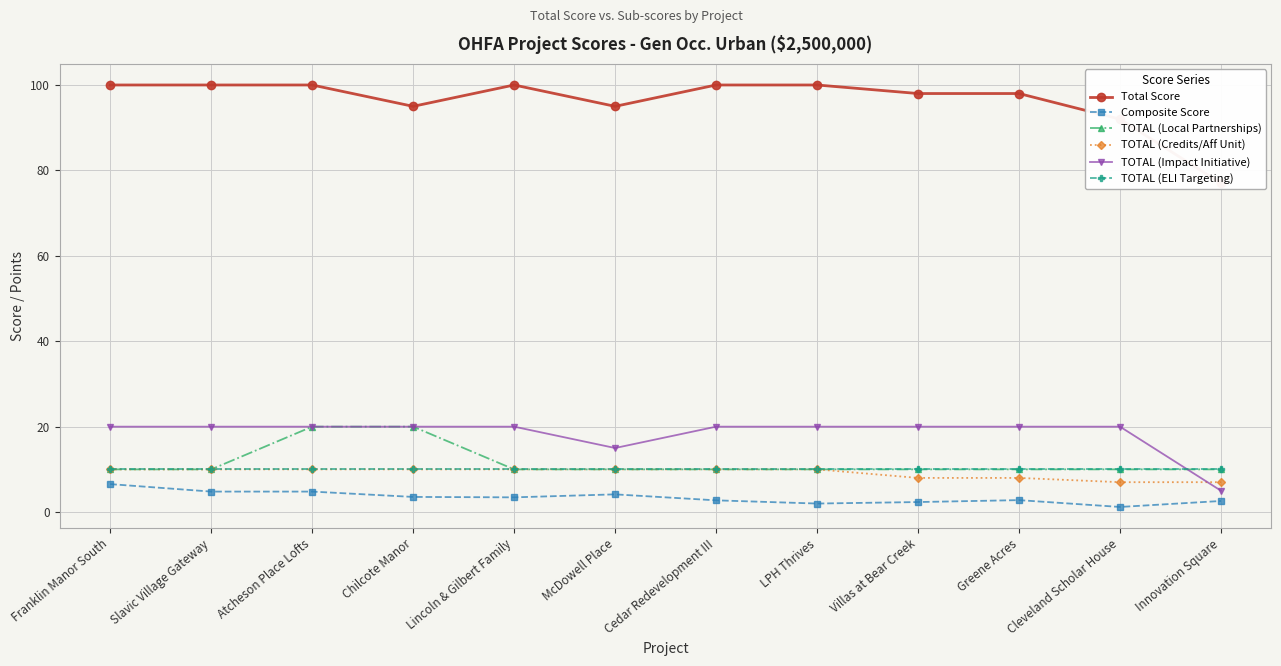

What is the spread (max minus min) of values at Chilcote Manor?

91.5